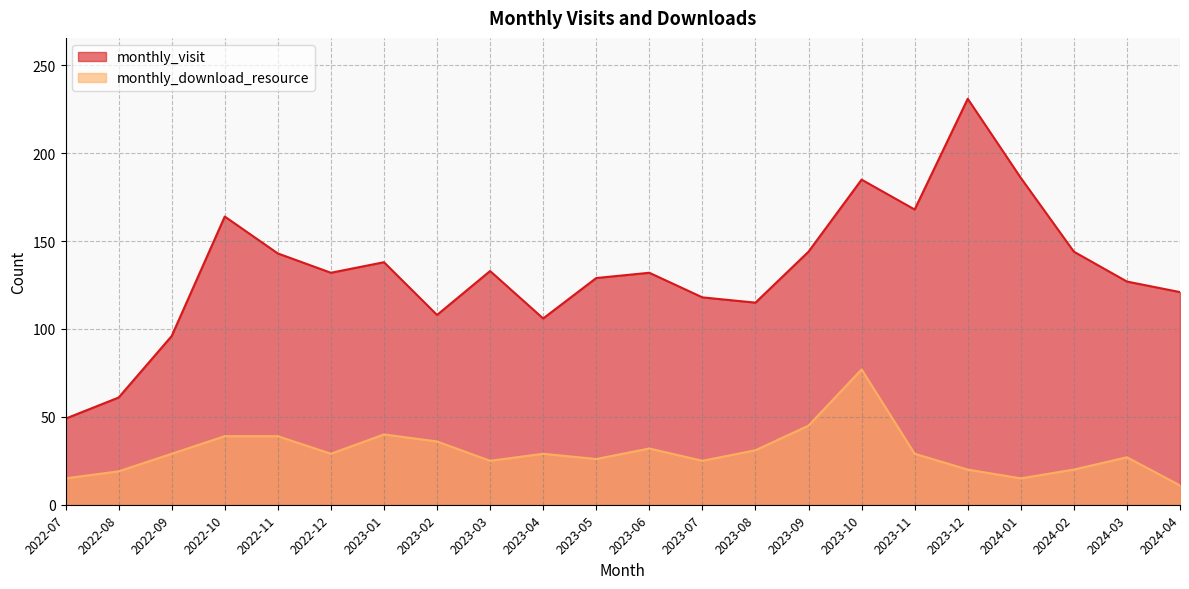

What position from the right is 2023-07?

10